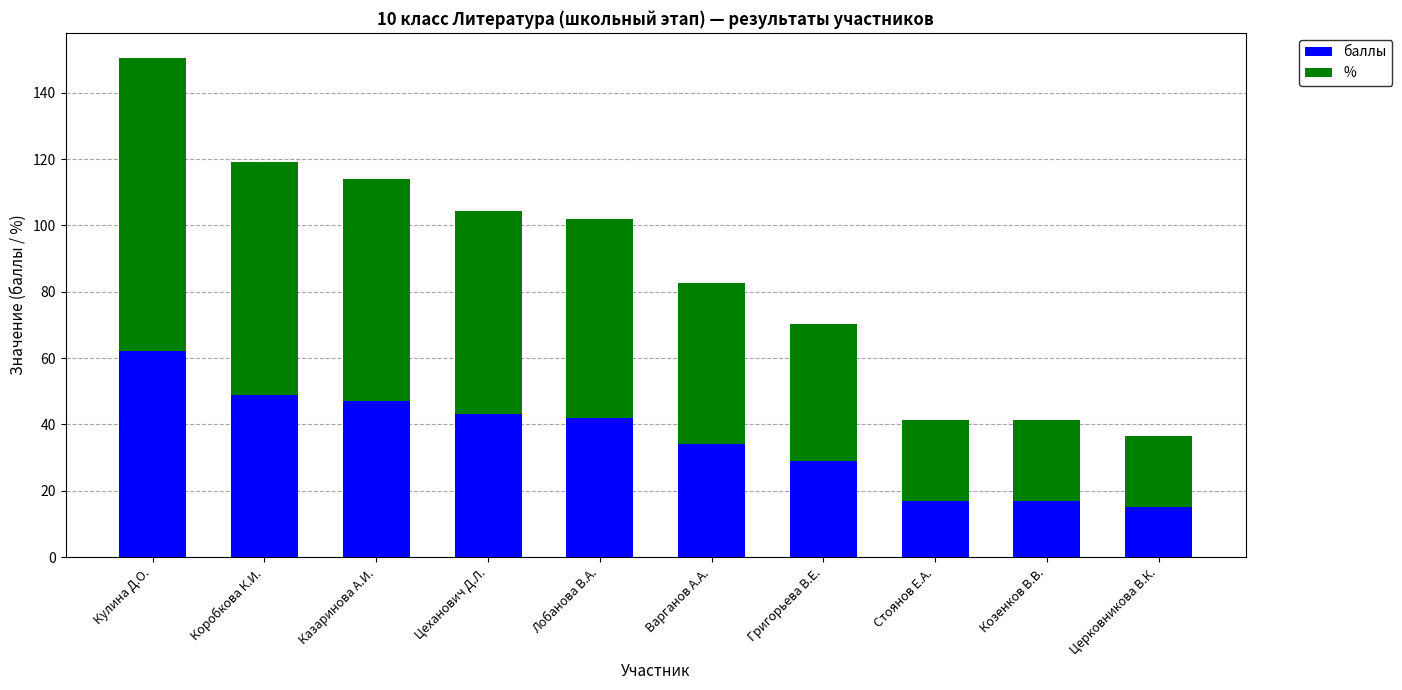

The value of баллы at Казаринова А.И. is 47.0. True or false?

True